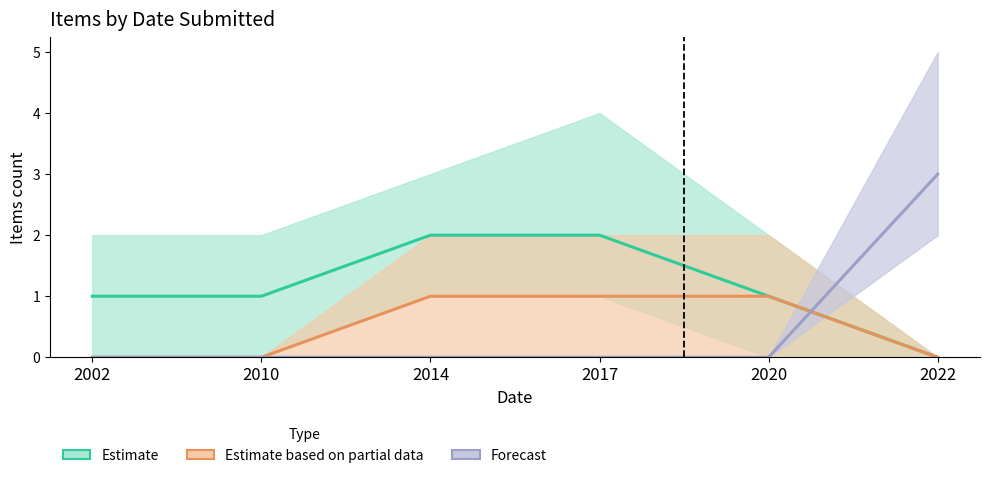

What are all the series names shown in the legend?

Estimate, Estimate based on partial data, Forecast